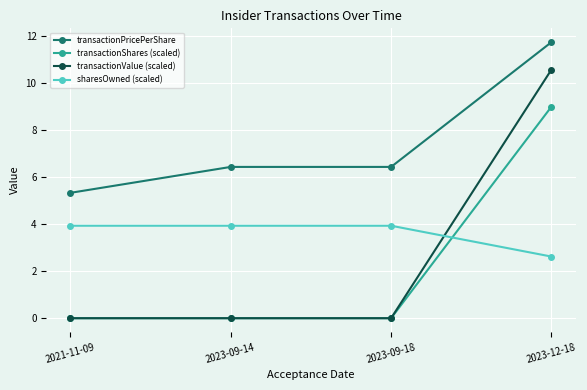

The value of transactionShares (scaled) at 2023-12-18 is 9.0. True or false?

True